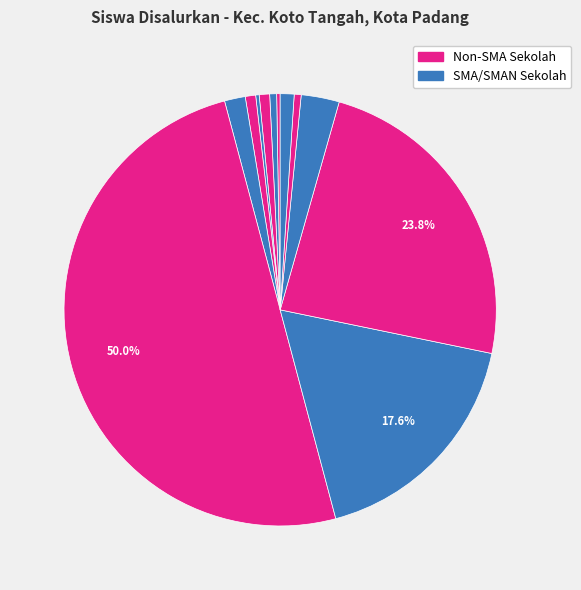

How many slices are in this pie chart?

12